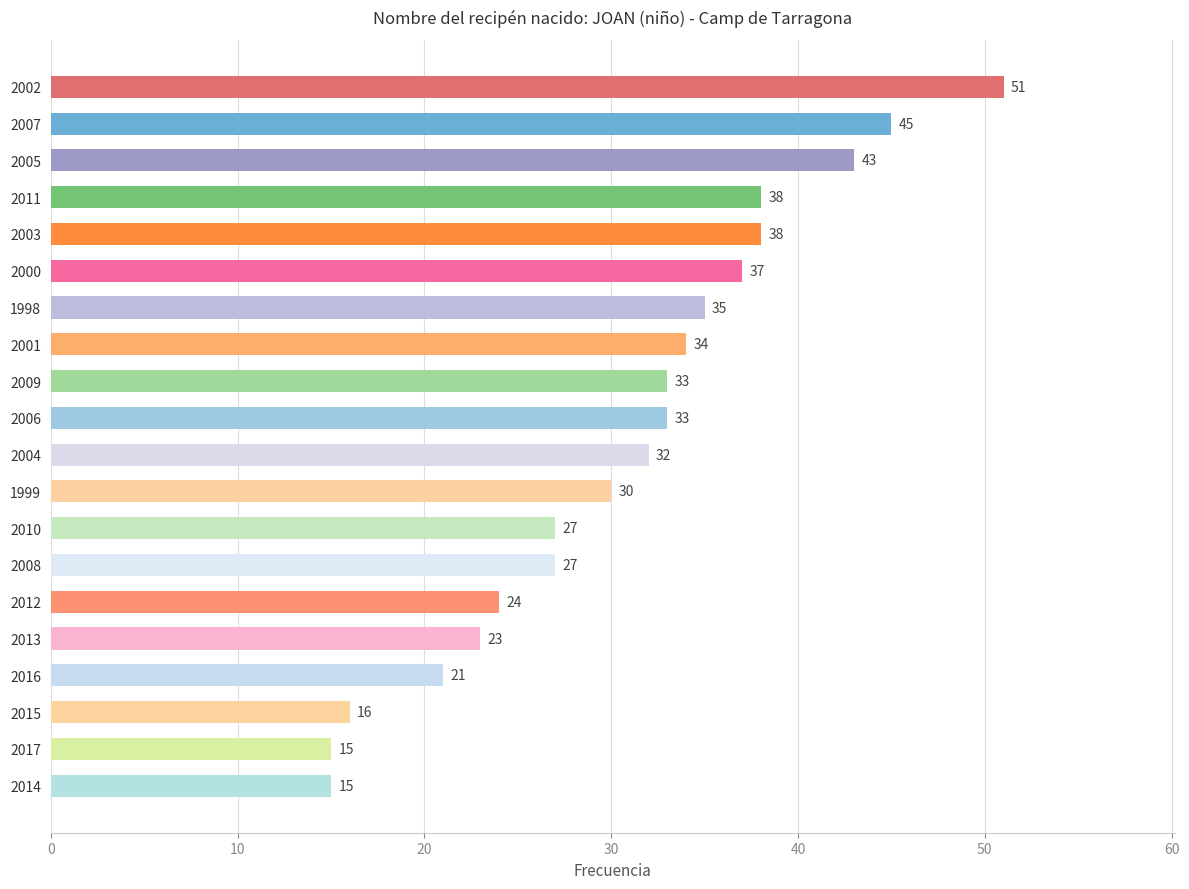

What is the average value?

31